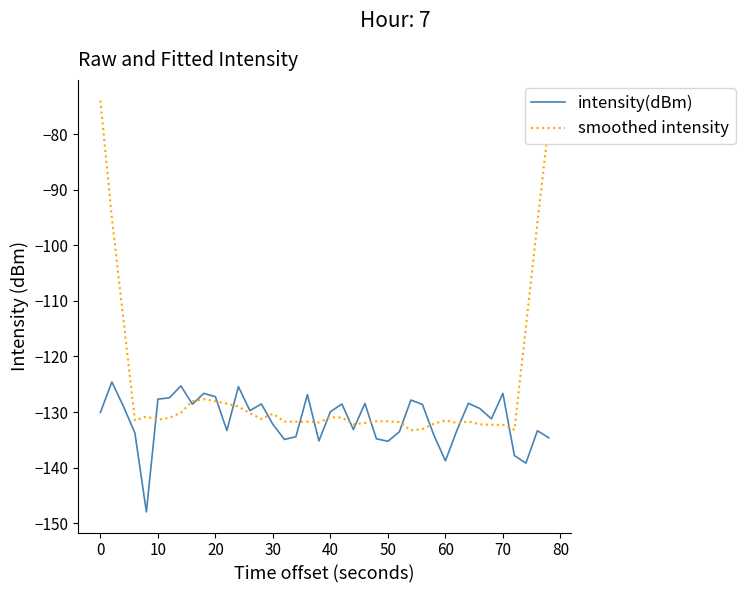

Which series has the widest spread of values?

smoothed intensity